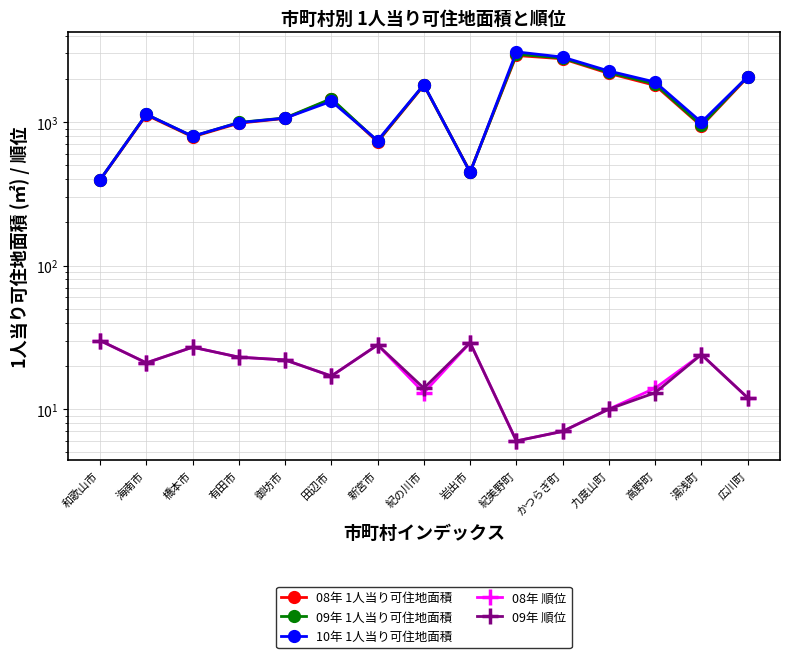

Reading right to left, transcribe all the data shown in this chart.

08年 1人当り可住地面積: 広川町=2048.9	湯浅町=936.6	高野町=1798.2	九度山町=2179.1	かつらぎ町=2755.8	紀美野町=2905.1	岩出市=450.1	紀の川市=1801.8	新宮市=725.5	田辺市=1440.0	御坊市=1059.6	有田市=980.7	橋本市=787.4	海南市=1117.8	和歌山市=394.5
09年 1人当り可住地面積: 広川町=2072.8	湯浅町=947.5	高野町=1835.5	九度山町=2212.2	かつらぎ町=2784.9	紀美野町=2965.3	岩出市=446.9	紀の川市=1813.7	新宮市=734.1	田辺市=1453.7	御坊市=1067.0	有田市=992.5	橋本市=793.4	海南市=1130.7	和歌山市=395.6
10年 1人当り可住地面積: 広川町=2065.1	湯浅町=997.0	高野町=1896.9	九度山町=2264.8	かつらぎ町=2831.1	紀美野町=3078.6	岩出市=445.1	紀の川市=1822.0	新宮市=742.3	田辺市=1394.4	御坊市=1063.5	有田市=989.1	橋本市=796.4	海南市=1129.0	和歌山市=396.2
08年 順位: 広川町=12.0	湯浅町=24.0	高野町=14.0	九度山町=10.0	かつらぎ町=7.0	紀美野町=6.0	岩出市=29.0	紀の川市=13.0	新宮市=28.0	田辺市=17.0	御坊市=22.0	有田市=23.0	橋本市=27.0	海南市=21.0	和歌山市=30.0
09年 順位: 広川町=12.0	湯浅町=24.0	高野町=13.0	九度山町=10.0	かつらぎ町=7.0	紀美野町=6.0	岩出市=29.0	紀の川市=14.0	新宮市=28.0	田辺市=17.0	御坊市=22.0	有田市=23.0	橋本市=27.0	海南市=21.0	和歌山市=30.0